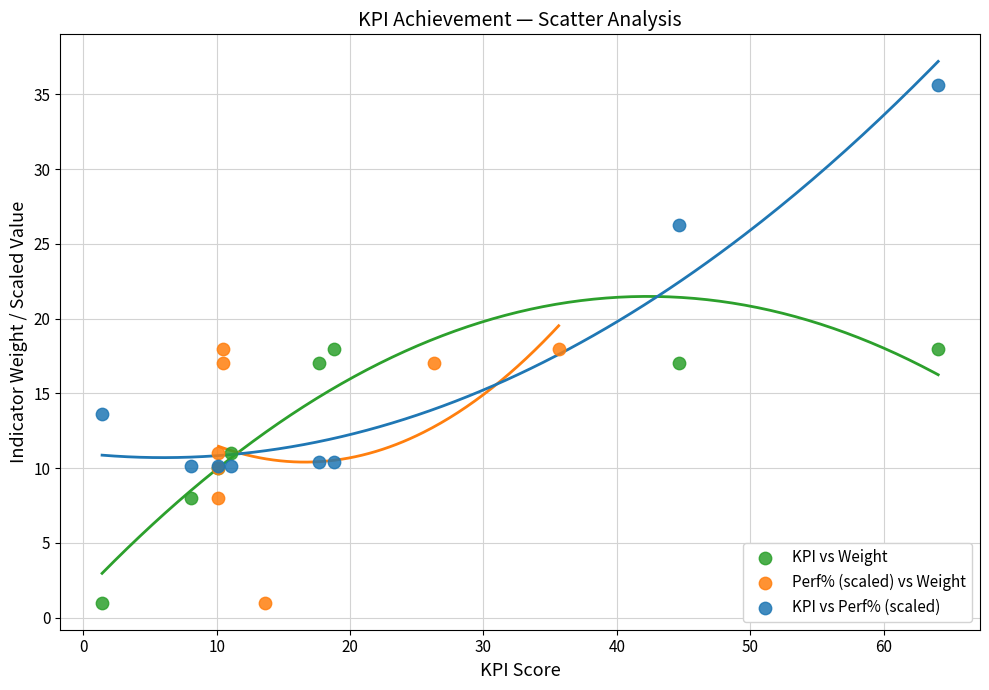

Which series has the widest spread of Y values?

KPI vs Perf% (scaled)